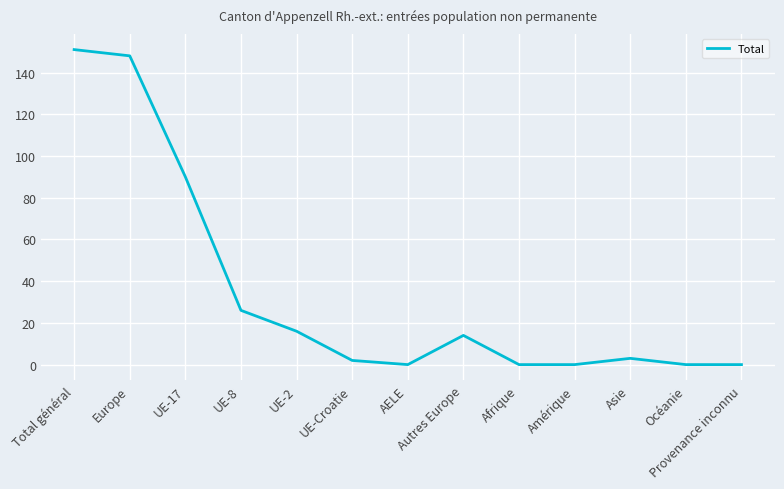

Is this an area chart (filled region under the line)?

No